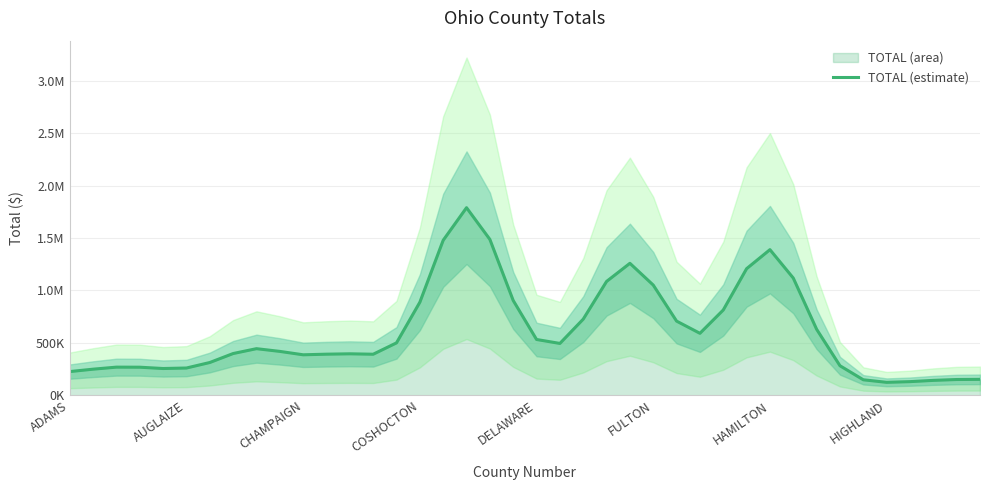

What is the maximum value shown in the chart?

1789365.1